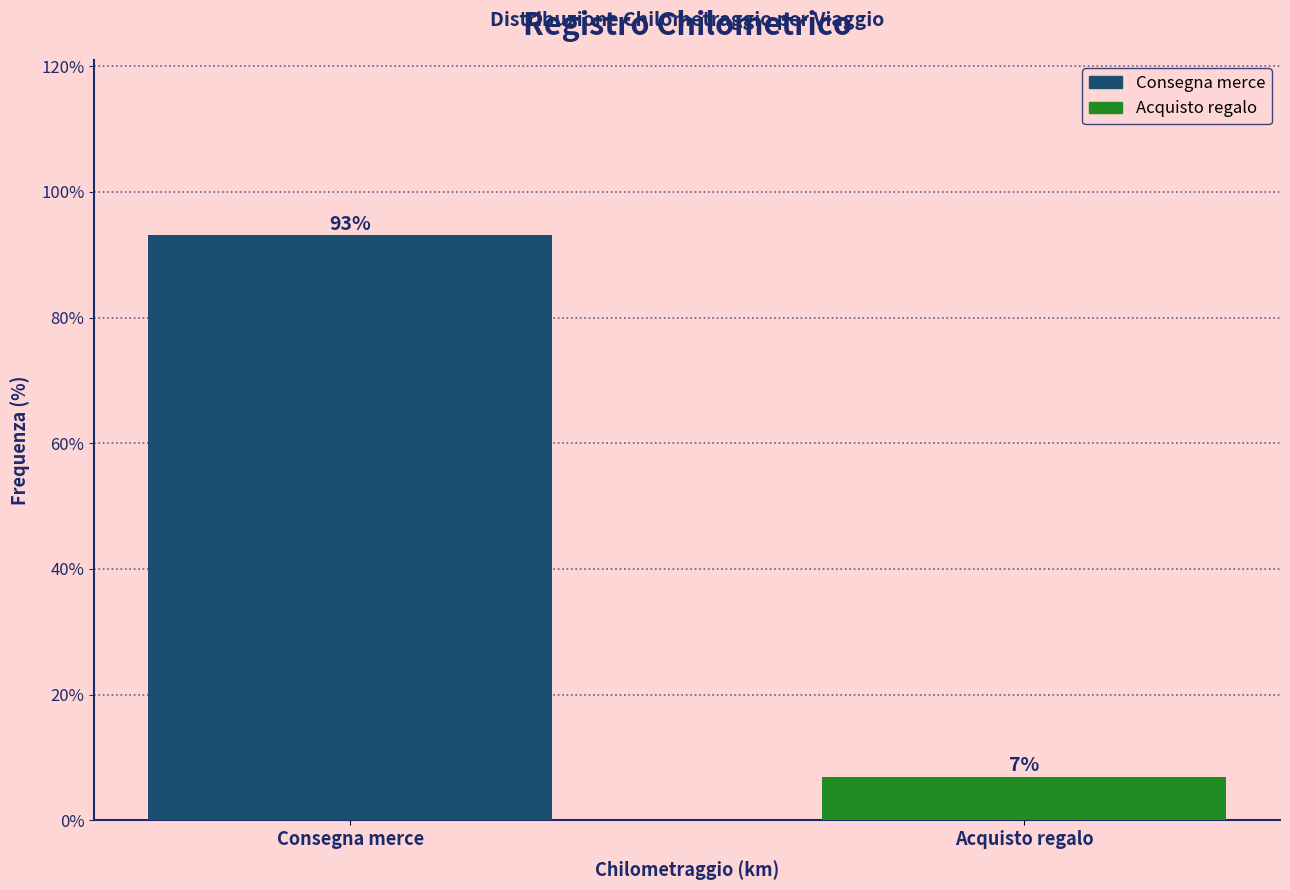

The value at Acquisto regalo is 6.9. True or false?

True